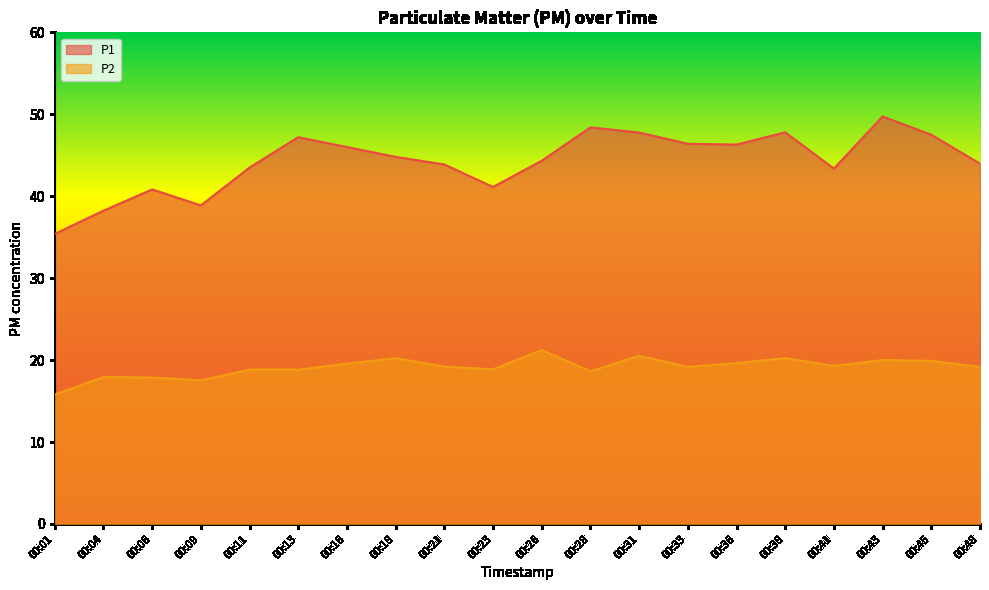

How many interior local valleys does the P1 series have?

4